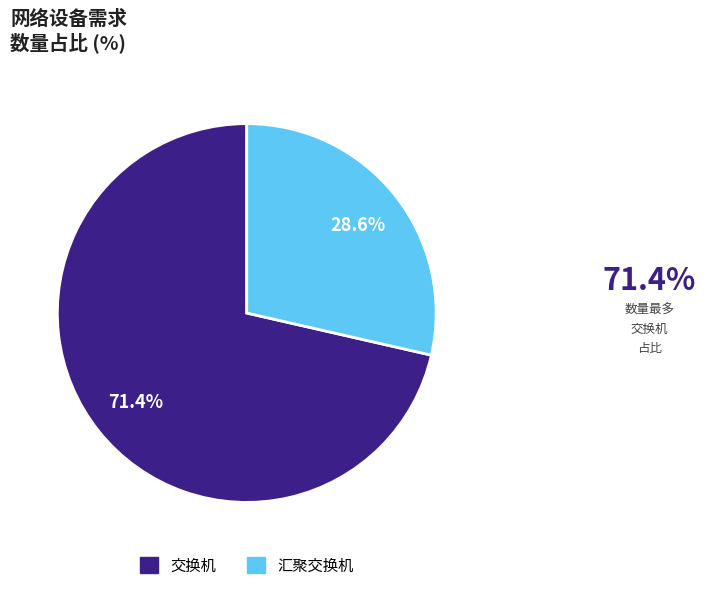

What is the majority slice?

交换机